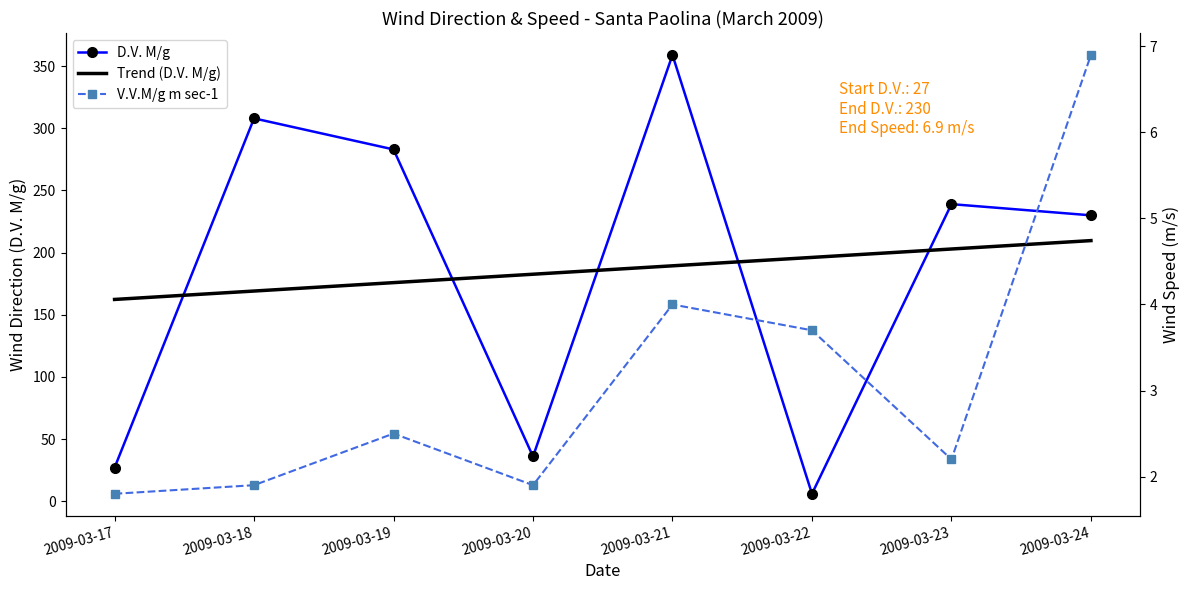

Is the value of D.V. M/g at 2009-03-19 greater than the value of V.V.M/g m sec-1 at 2009-03-18?

Yes